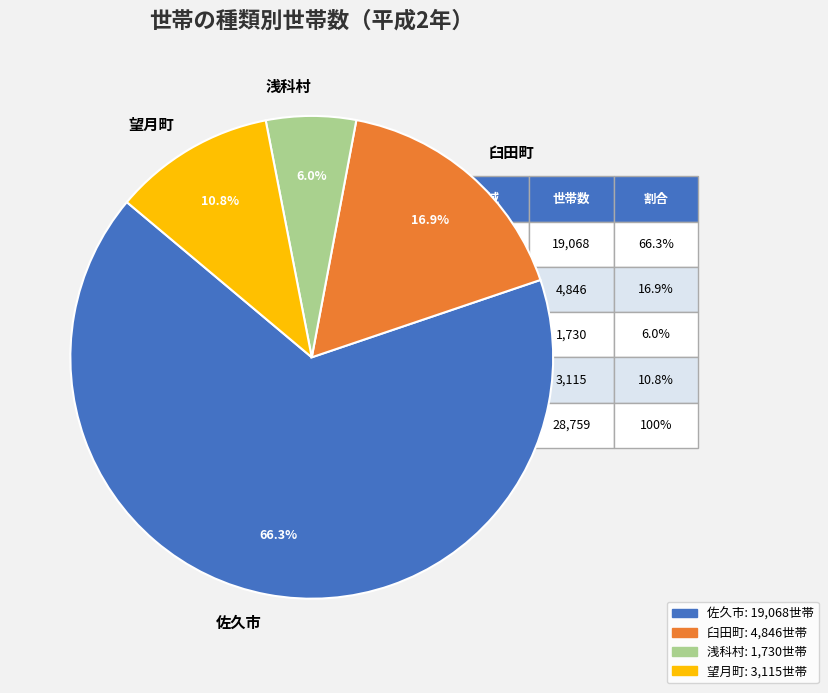

The 臼田町 slice represents 10% of the pie. True or false?

False